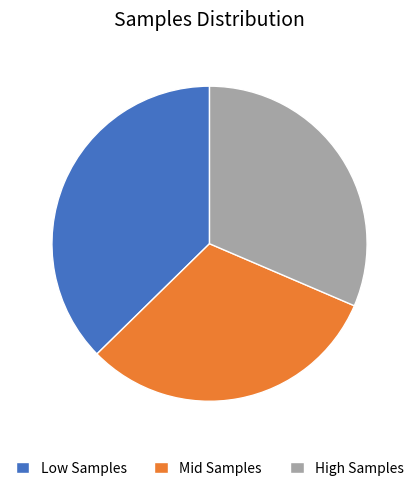

True or false: High Samples accounts for 31% of the total.

True